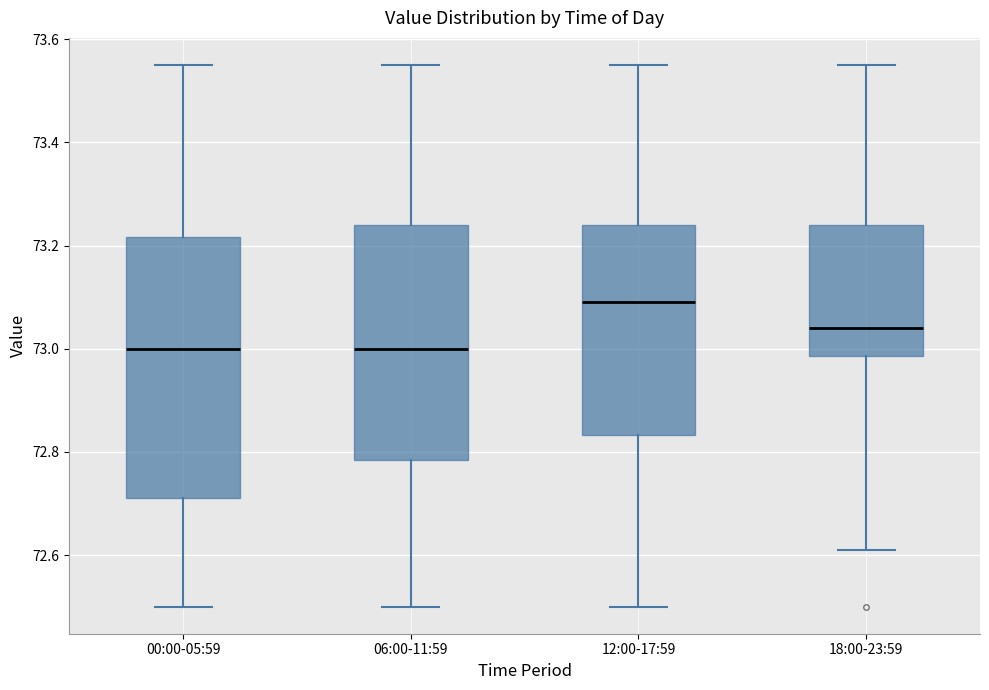

Reading left to right, read every box against the y-axis: the position of its median line, the range the box covers, and the ends of its whiskers. The values are not printed on the chart, so give them approximately, as read against the axis.

00:00-05:59: median 73.00, box 72.72 to 73.22, whiskers 72.50 to 73.56
06:00-11:59: median 73.00, box 72.78 to 73.24, whiskers 72.50 to 73.56
12:00-17:59: median 73.10, box 72.84 to 73.24, whiskers 72.50 to 73.56
18:00-23:59: median 73.04, box 72.98 to 73.24, whiskers 72.62 to 73.56